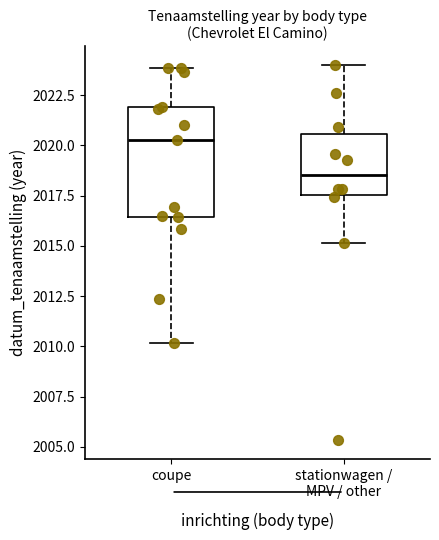

Comparing the boxes themselves (not the whiskers), which one is the tallest?

coupe